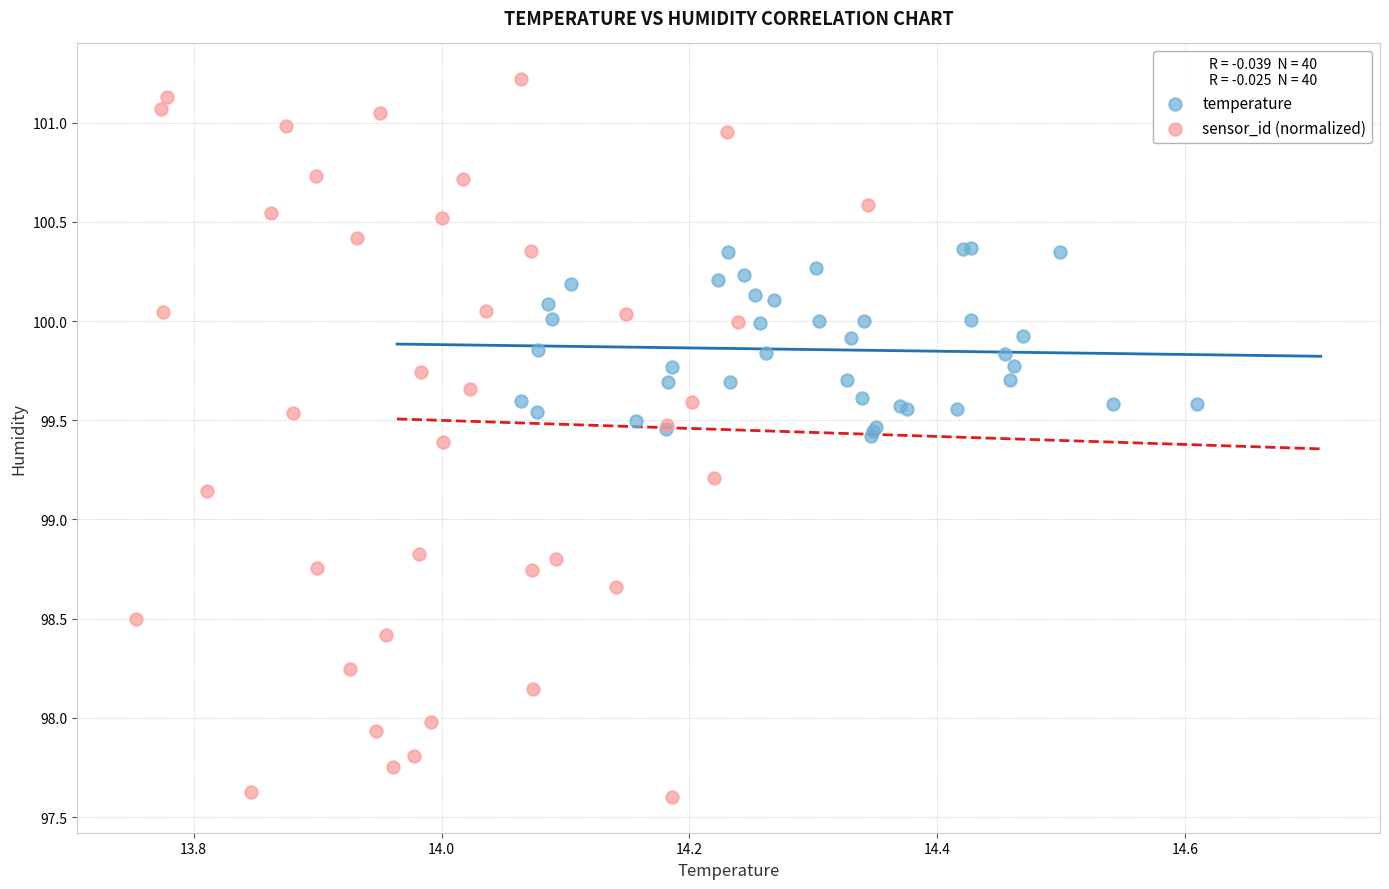

What are all the series names shown in the legend?

temperature, sensor_id (normalized)